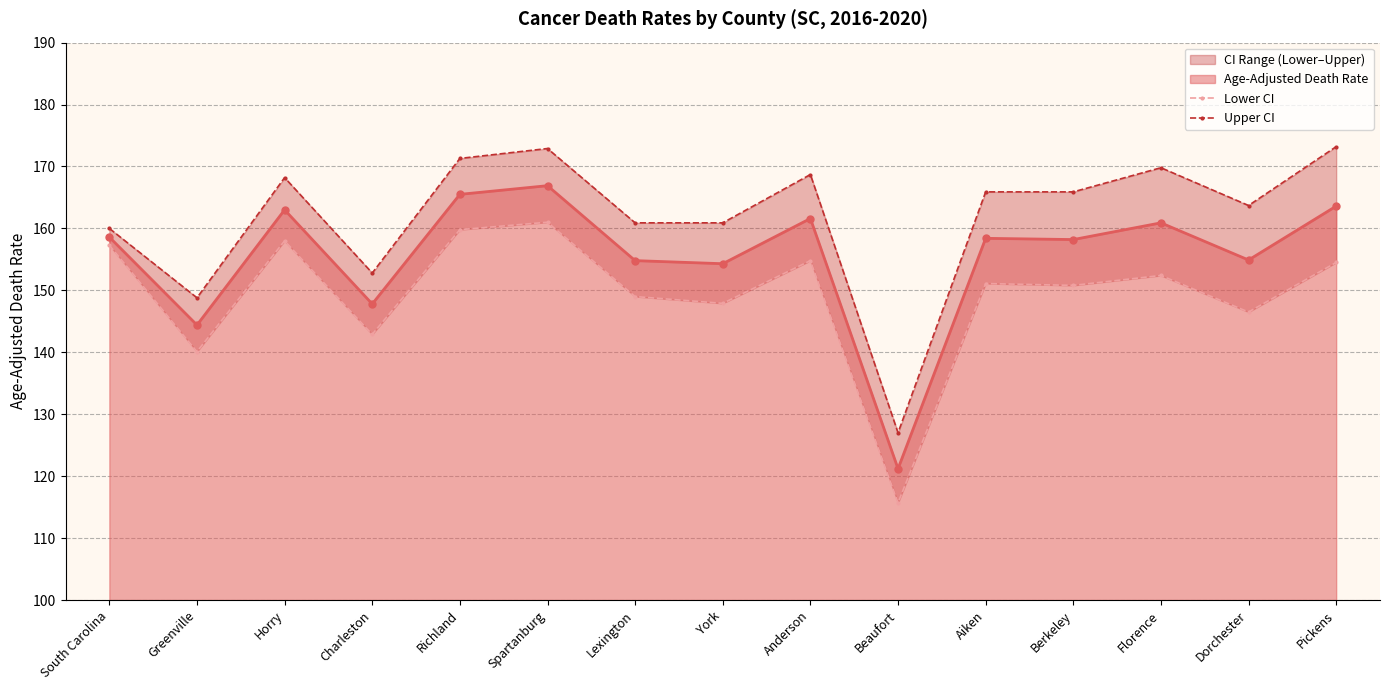

Where is the first local minimum for Age-Adjusted Death Rate?

Greenville